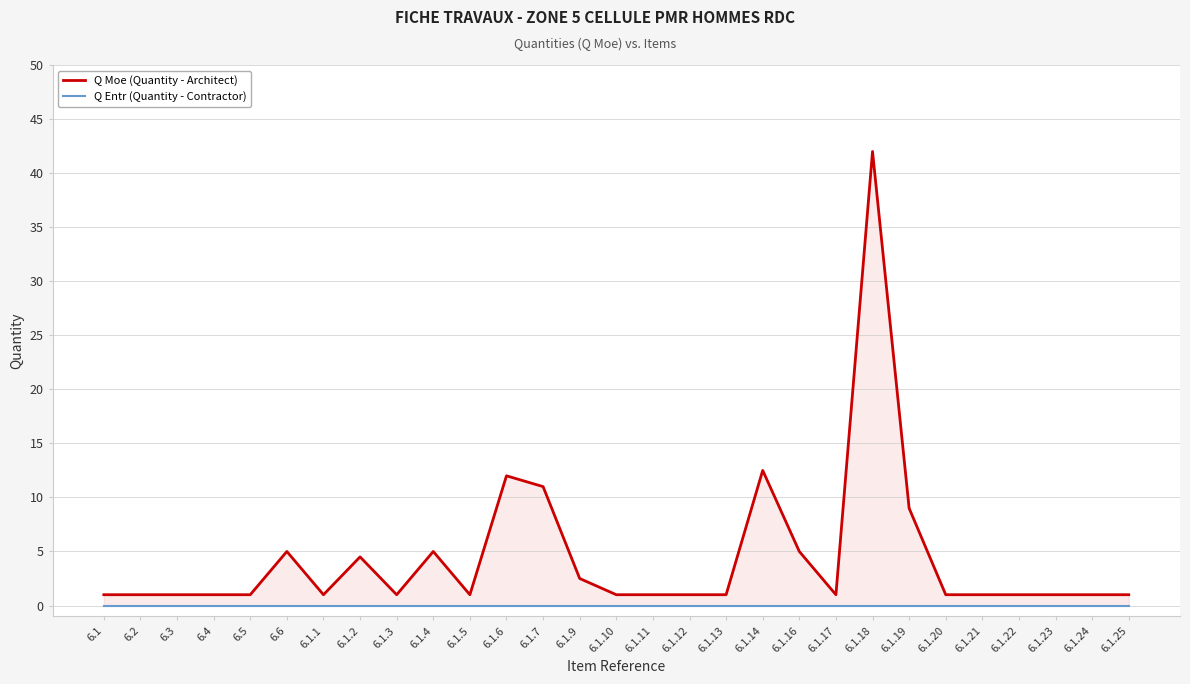

At how many categories does at least one series exceed 16?

1